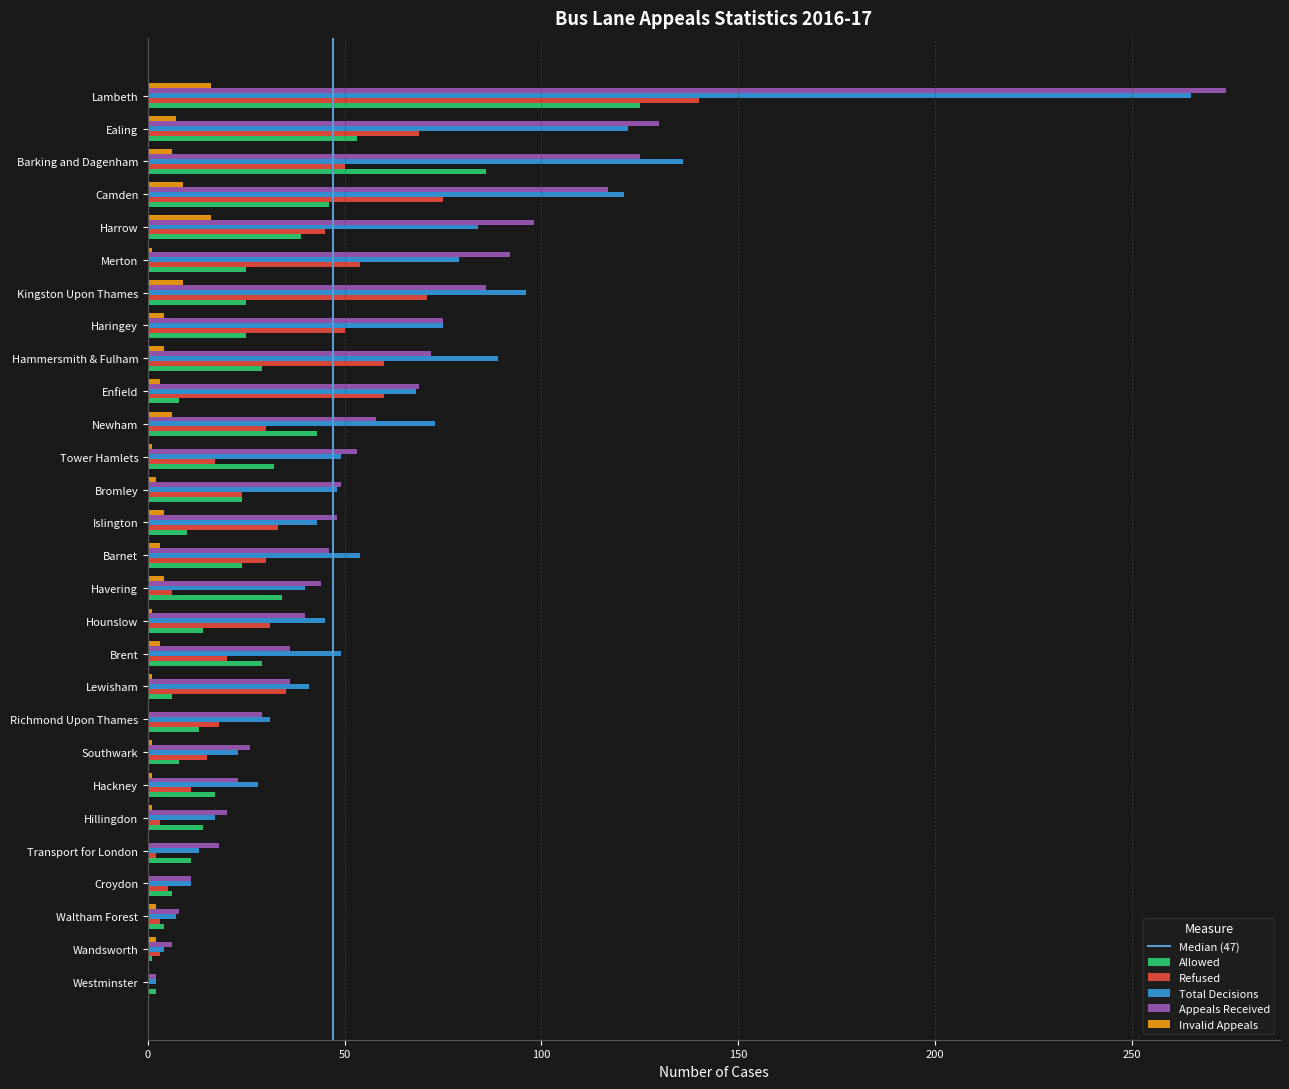

Count the number of categories in the chart.

28